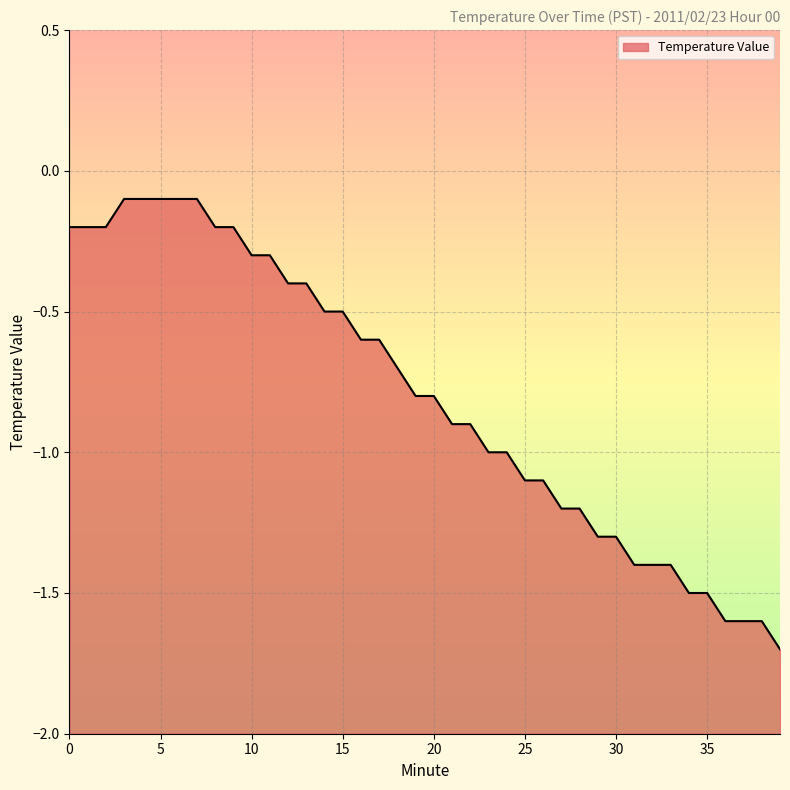

True or false: the data has more than 0 interior local peaks.

False